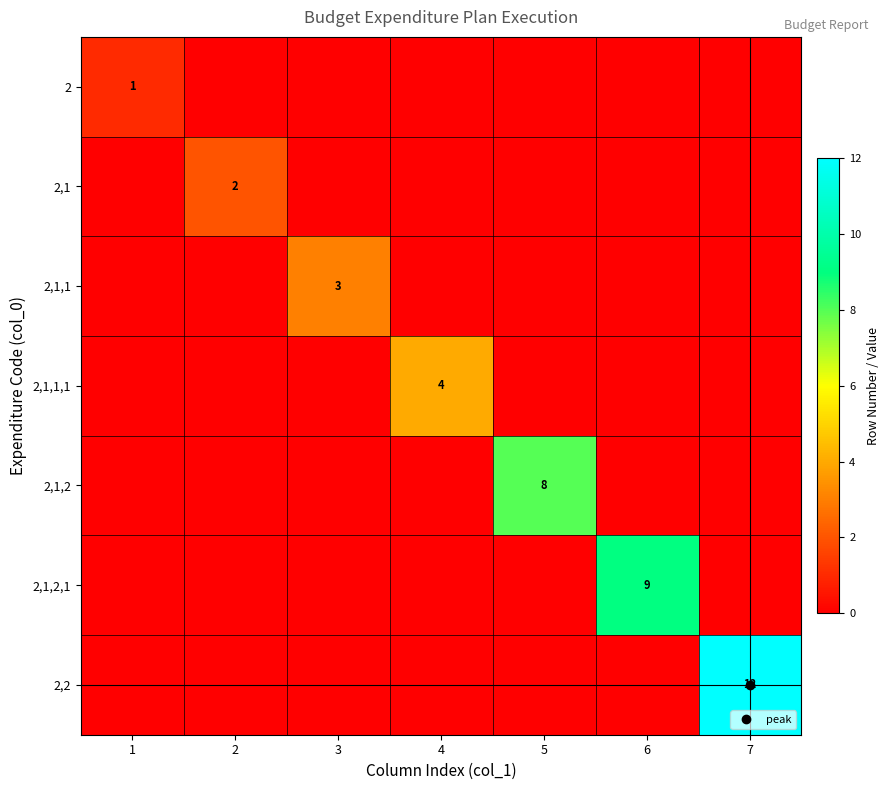

At which label is 2,1,2,1 closest to 4?

1